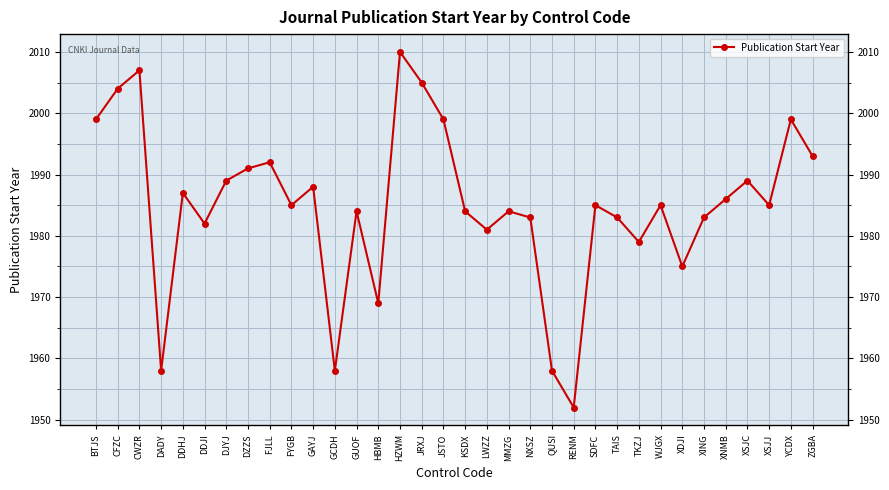

Which category has the lowest value across all series?

RENM